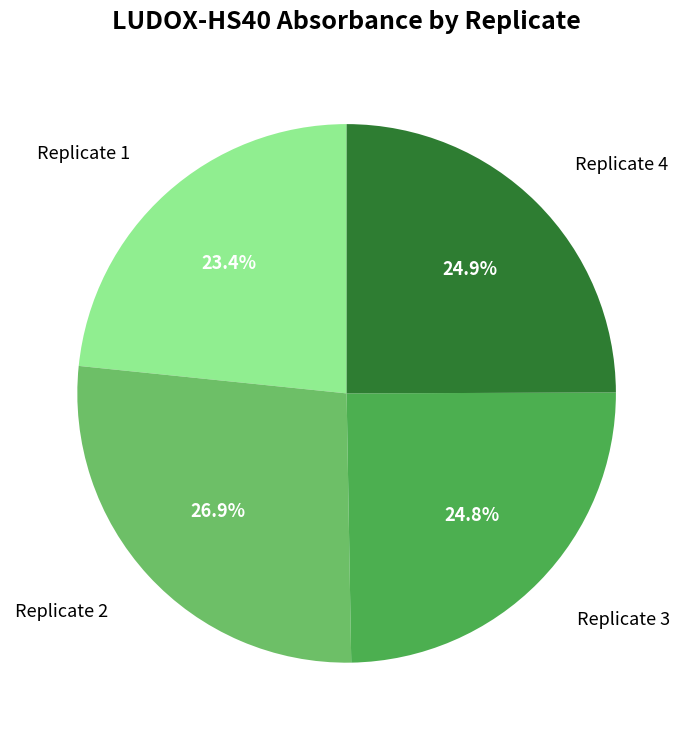

What percentage do Replicate 2 and Replicate 4 together represent?

51.8%